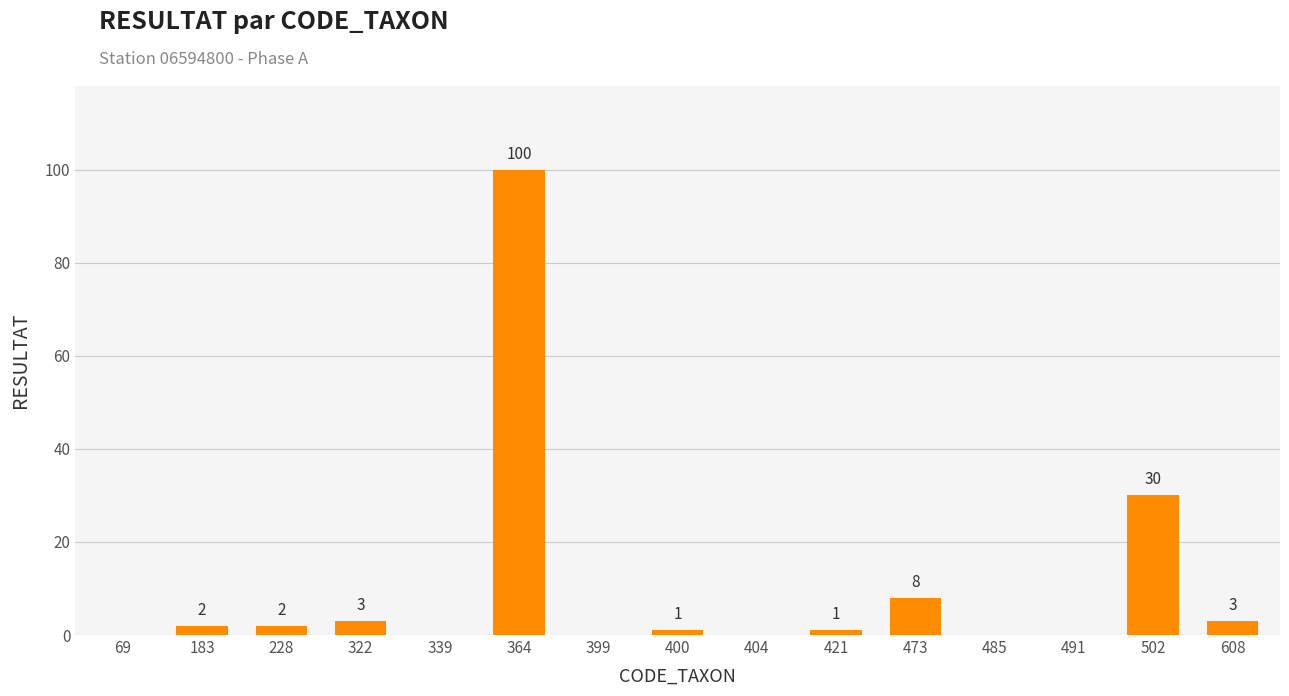

Count the number of categories in the chart.

15